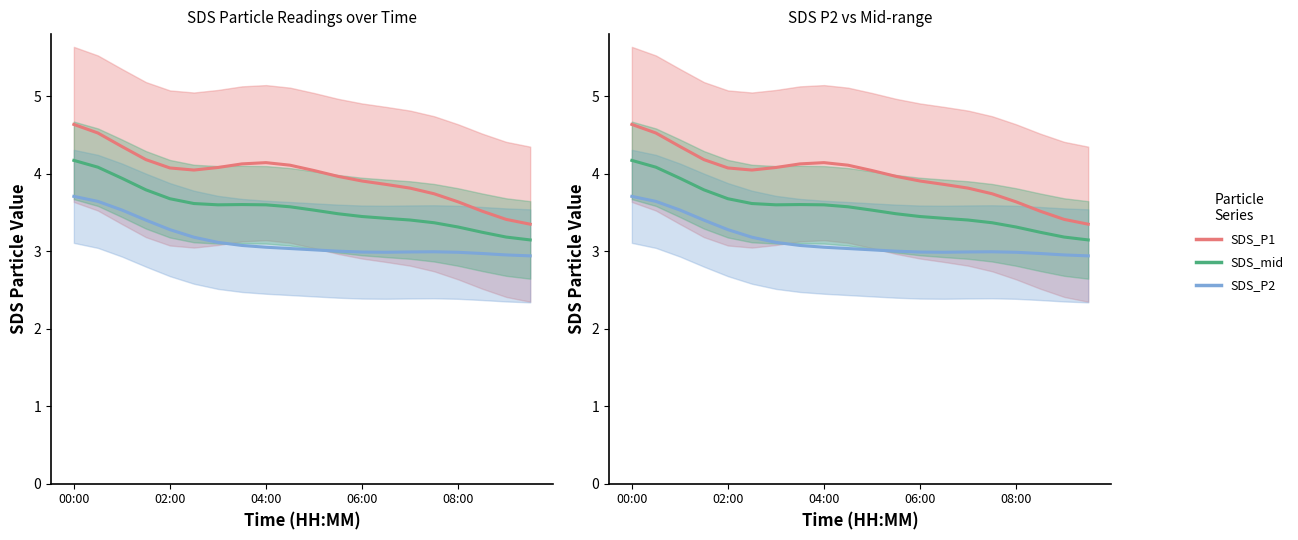

What is the difference between the SDS_mid values at 17 and 14?

0.2